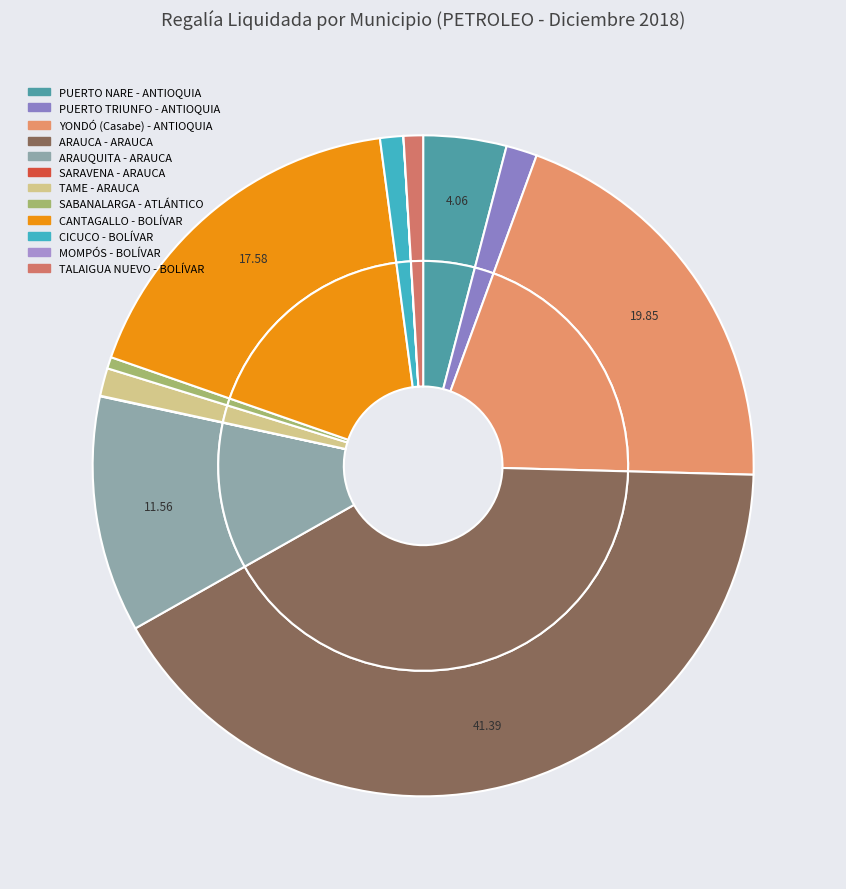

To the nearest percent, what portion does PUERTO TRIUNFO - ANTIOQUIA represent?

2%